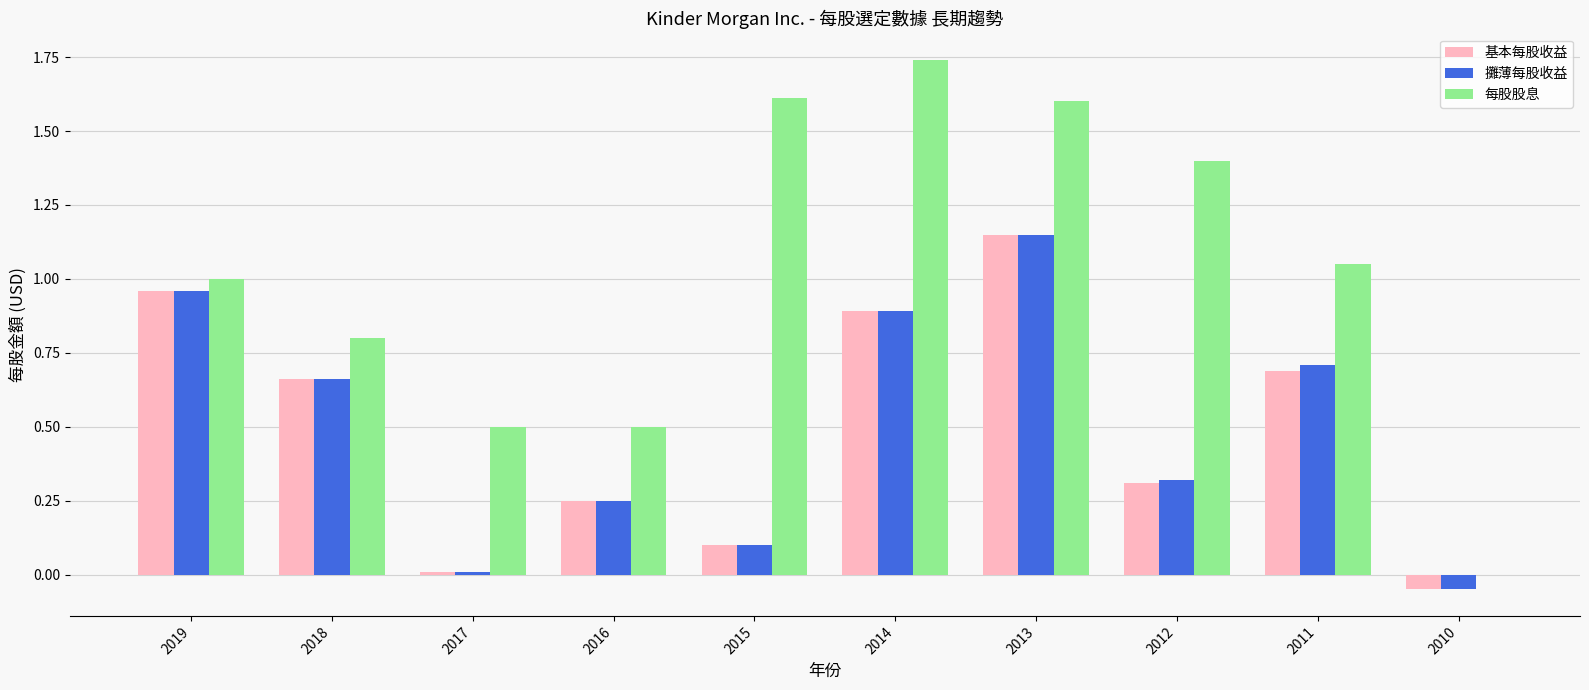

Which series has the largest total across all categories?

每股股息